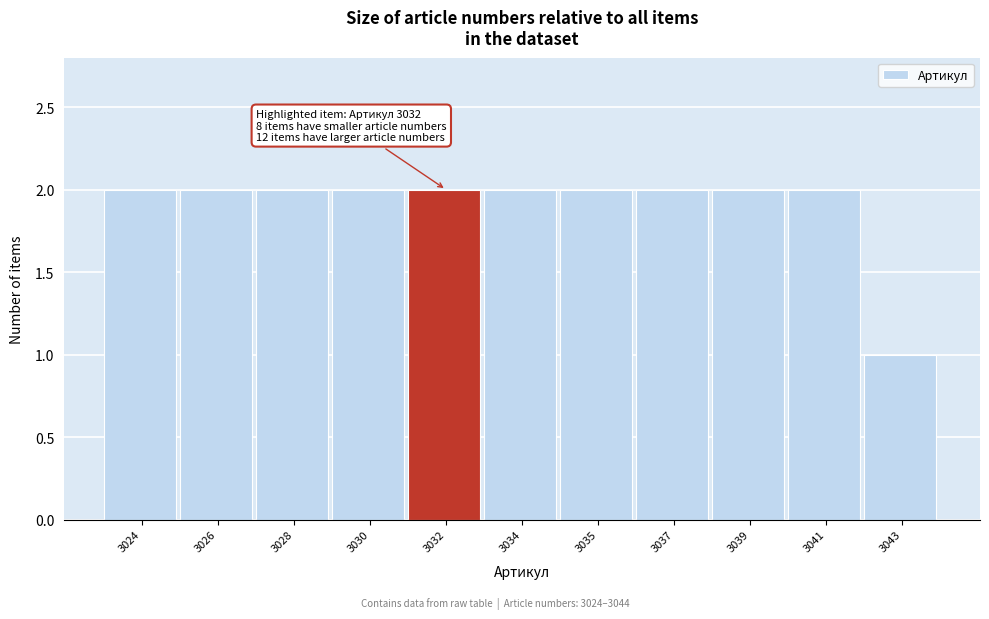

Reading right to left, transcribe all the data shown in this chart.

3043=1	3041=2	3039=2	3037=2	3035=2	3034=2	3032=2	3030=2	3028=2	3026=2	3024=2